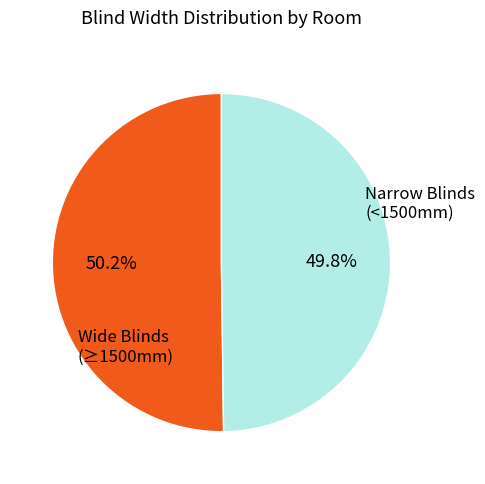

Does any single category account for the majority?

Yes